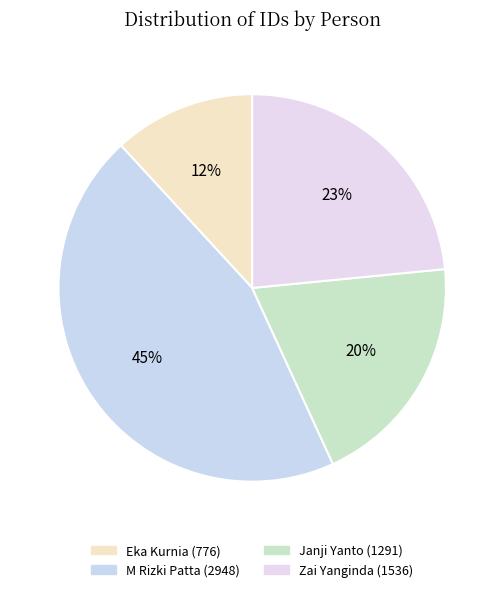

Which category has the biggest portion of the pie?

M Rizki Patta